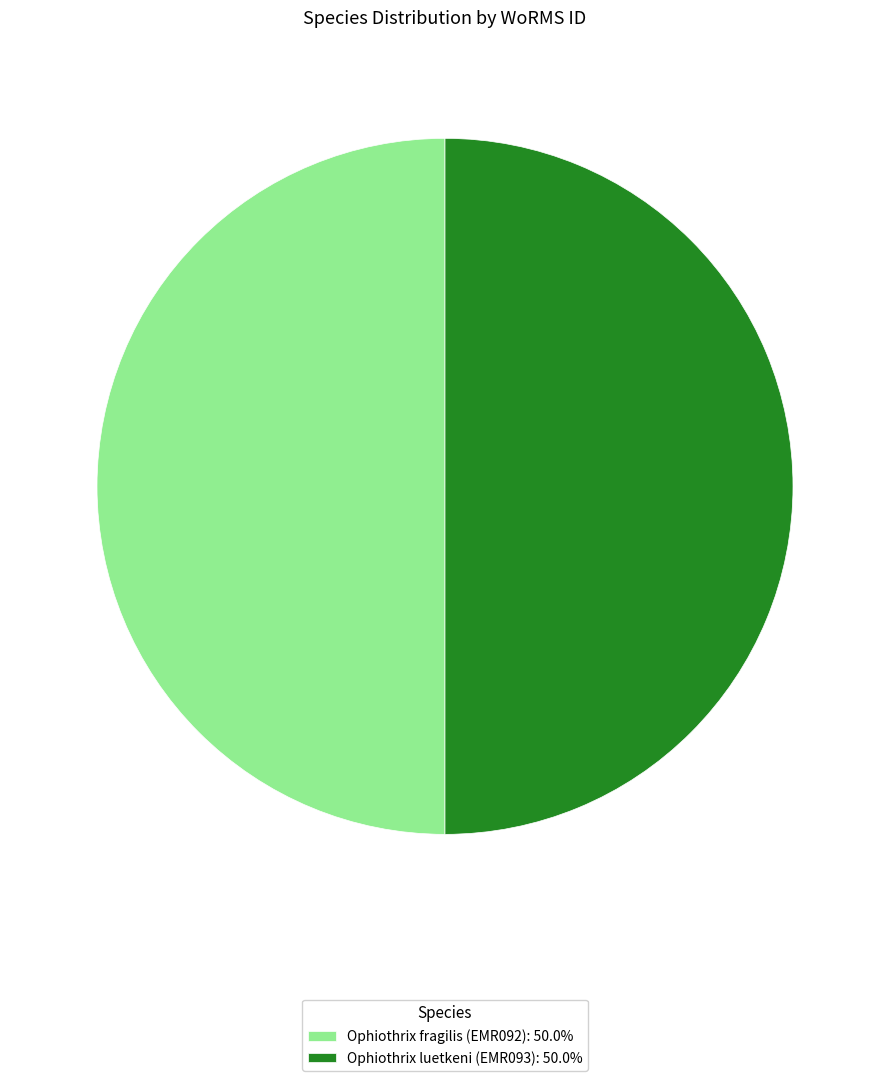

Do Ophiothrix luetkeni (EMR093): 50.0% and Ophiothrix fragilis (EMR092): 50.0% together represent more than half of the pie?

Yes